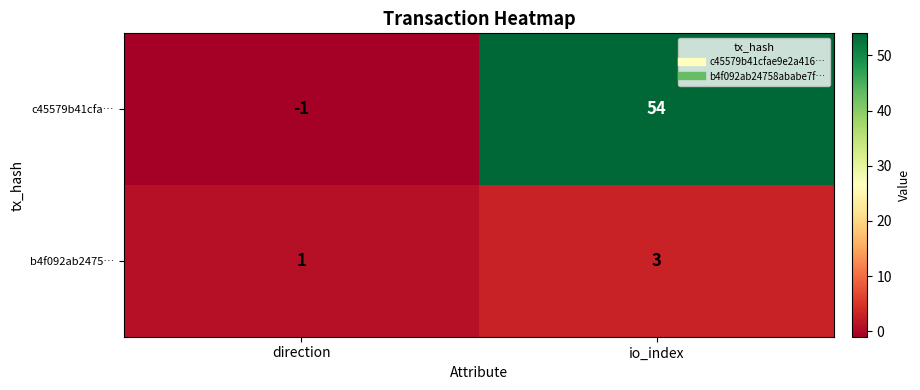

Is it true that c45579b41cfa… equals 28 at io_index?

False